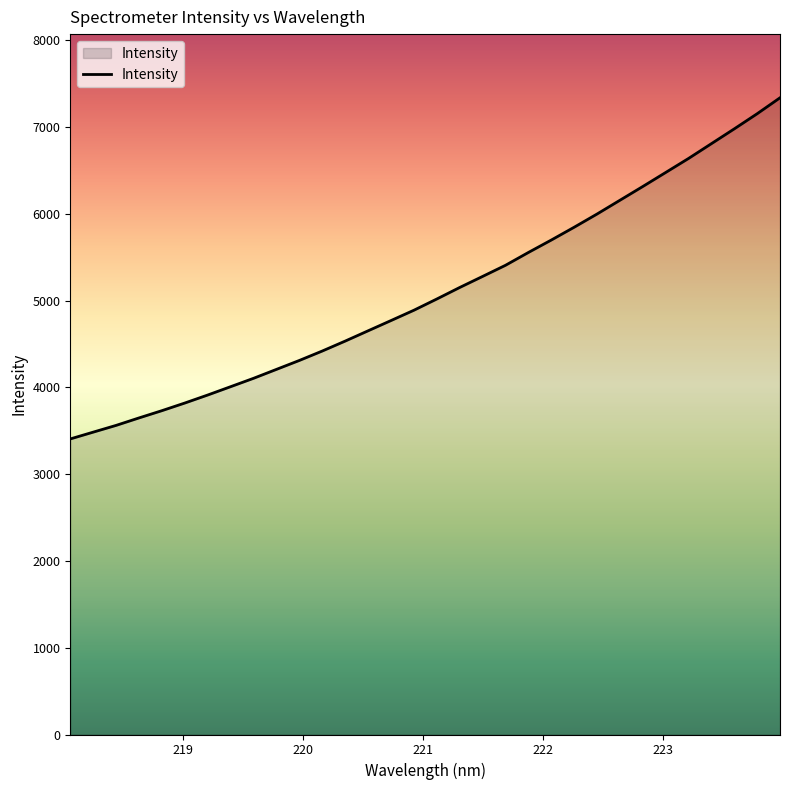

What is the difference between the maximum and minimum values?

3931.7